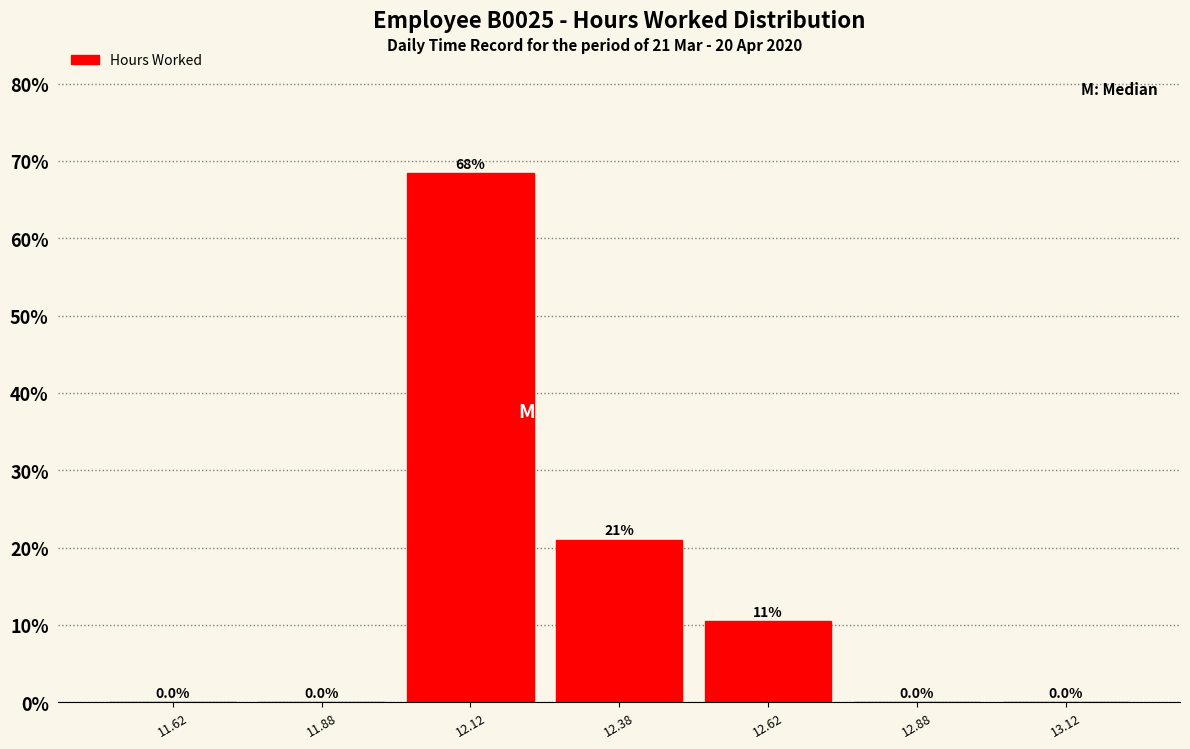

Which range on the x-axis has the tallest bar?

12.00 to 12.25